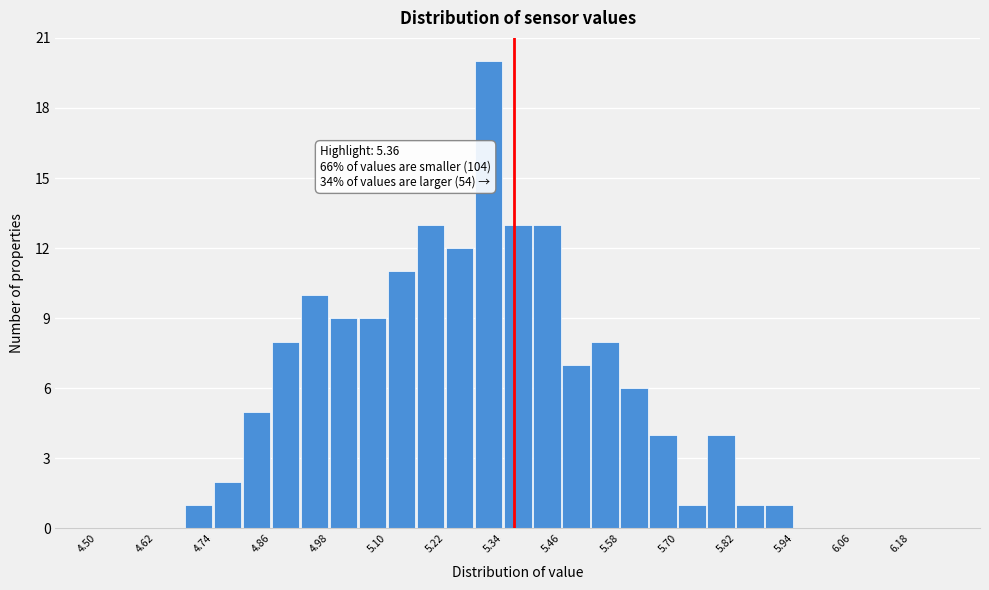

Read against the x-axis, roughly where is the centre of the tallest bar?

5.30